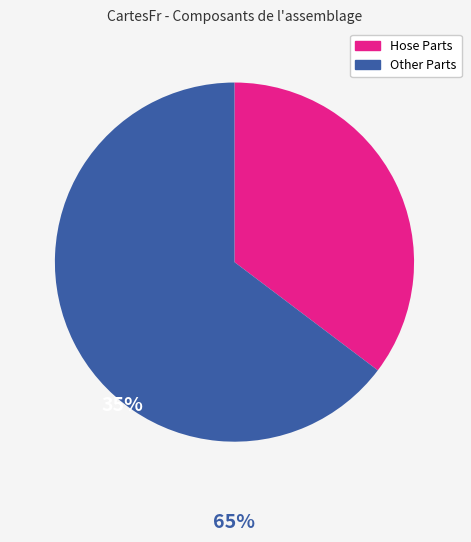

Is there a majority slice in this chart?

Yes